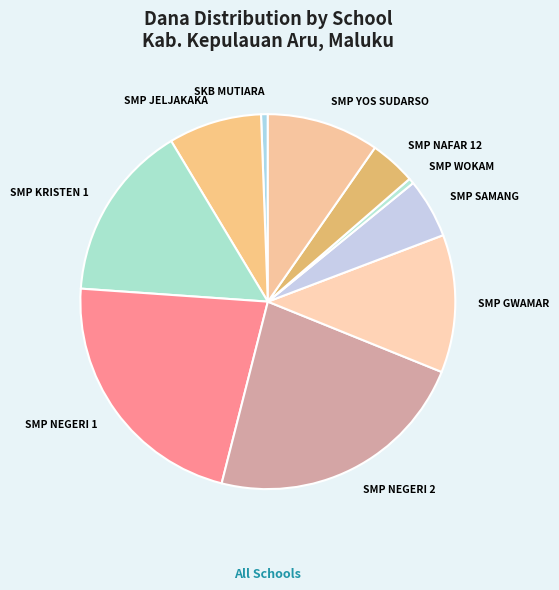

Does any single category account for the majority?

No